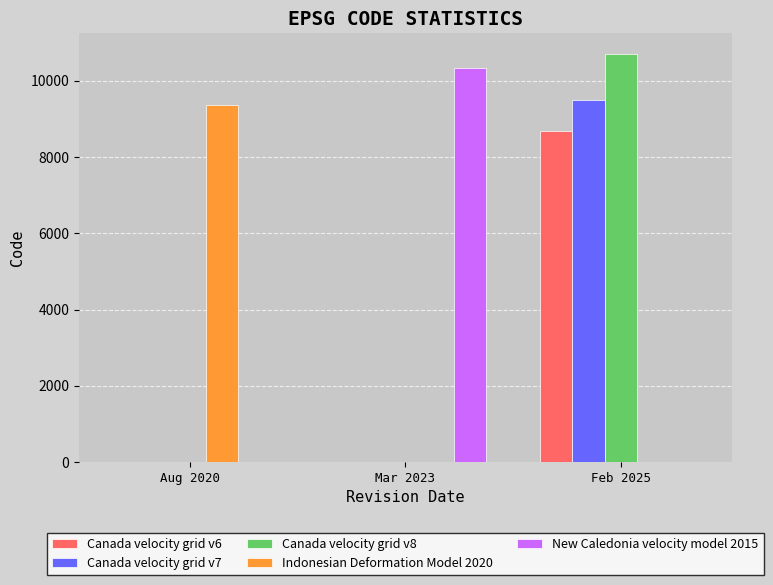

Is it true that New Caledonia velocity model 2015 equals 7080 at Mar 2023?

False